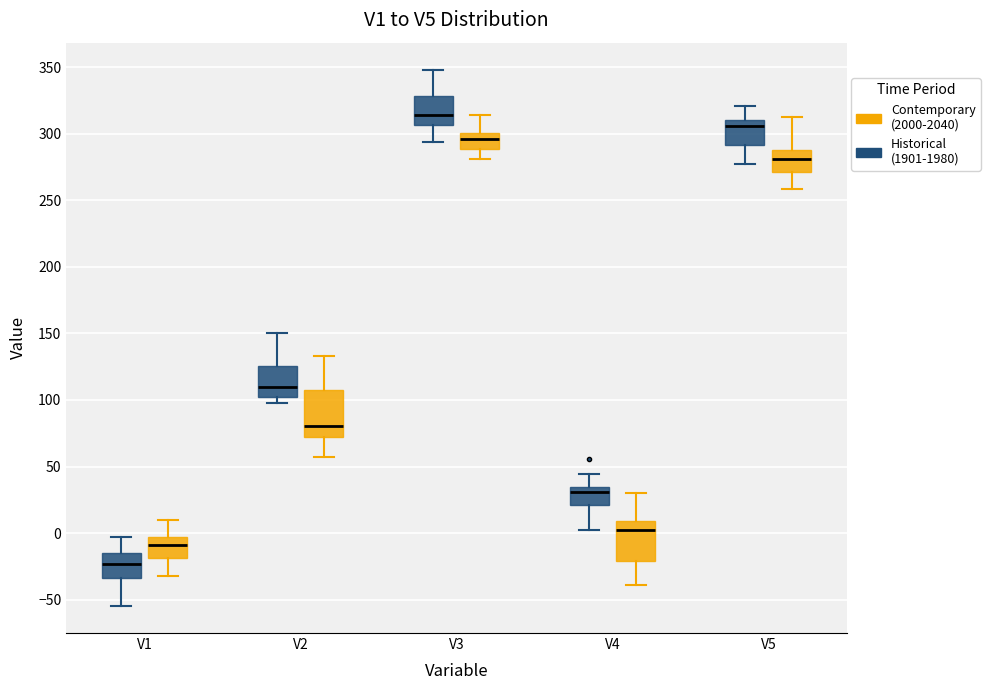

Reading left to right, transcribe this box plot: for each box, give where its median line is, the range the box spans, and where its two whiskers end, as read against the y-axis. The values are not printed on the chart, so give them approximately, as read against the axis.

V1 (Historical (1901-1980)): median -25, box -35 to -15, whiskers -55 to -5
V1 (Contemporary (2000-2040)): median -10, box -20 to -5, whiskers -30 to 10
V2 (Historical (1901-1980)): median 110, box 100 to 125, whiskers 100 (just below the box's lower edge) to 150
V2 (Contemporary (2000-2040)): median 80, box 70 to 105, whiskers 55 to 135
V3 (Historical (1901-1980)): median 315, box 305 to 330, whiskers 295 to 350
V3 (Contemporary (2000-2040)): median 295, box 290 to 300, whiskers 280 to 315
V4 (Historical (1901-1980)): median 30, box 20 to 35, whiskers 0 to 45
V4 (Contemporary (2000-2040)): median 0, box -20 to 10, whiskers -40 to 30
V5 (Historical (1901-1980)): median 305, box 290 to 310, whiskers 280 to 320
V5 (Contemporary (2000-2040)): median 280, box 270 to 290, whiskers 260 to 310